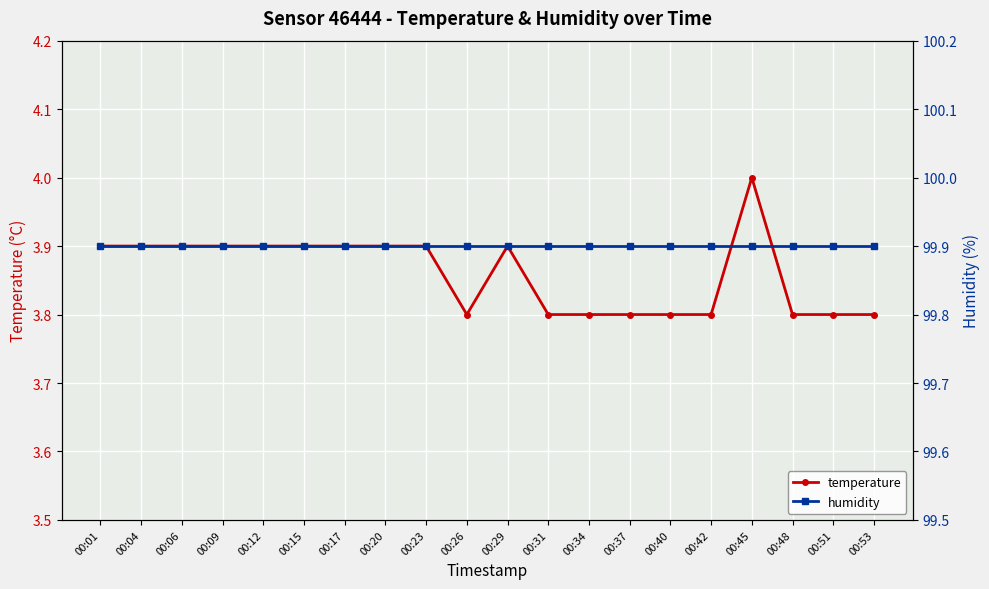

At which label is temperature closest to 3?

00:26